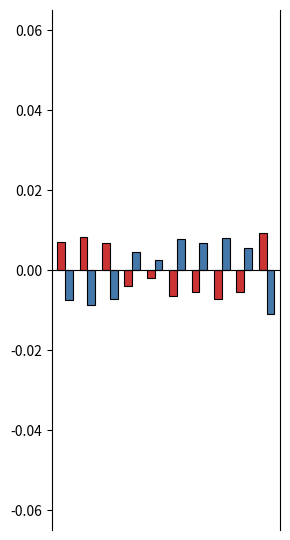

How many bars are there in each group?

2